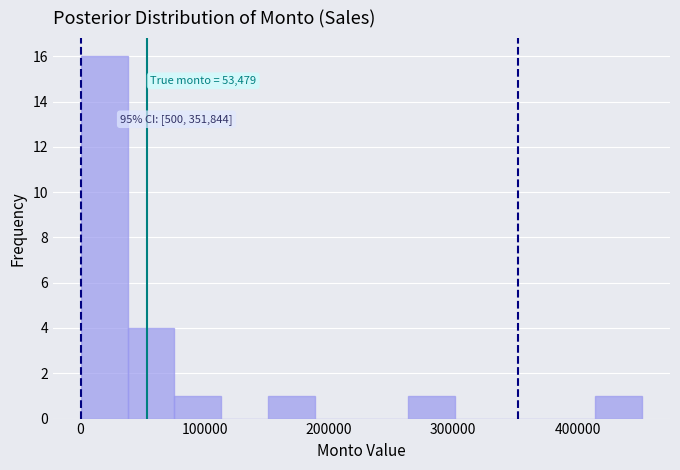

Read against the x-axis, roughly where is the centre of the tallest bar?

20000